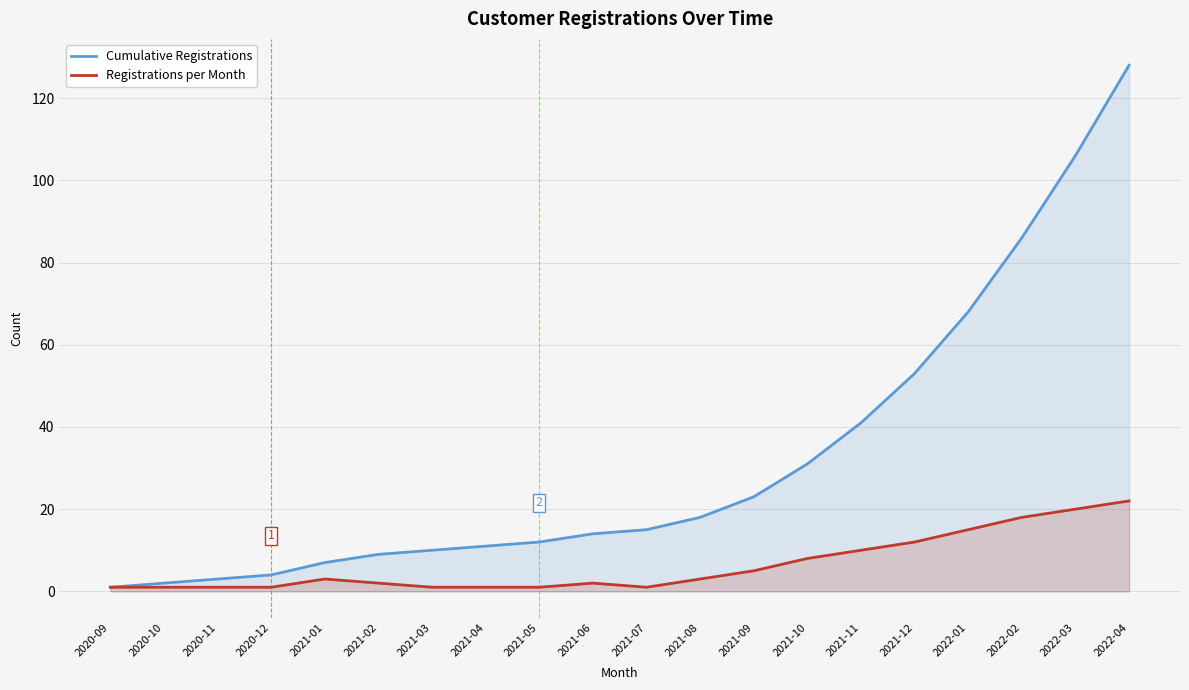

Is it true that Registrations per Month equals 13 at 2022-03?

False